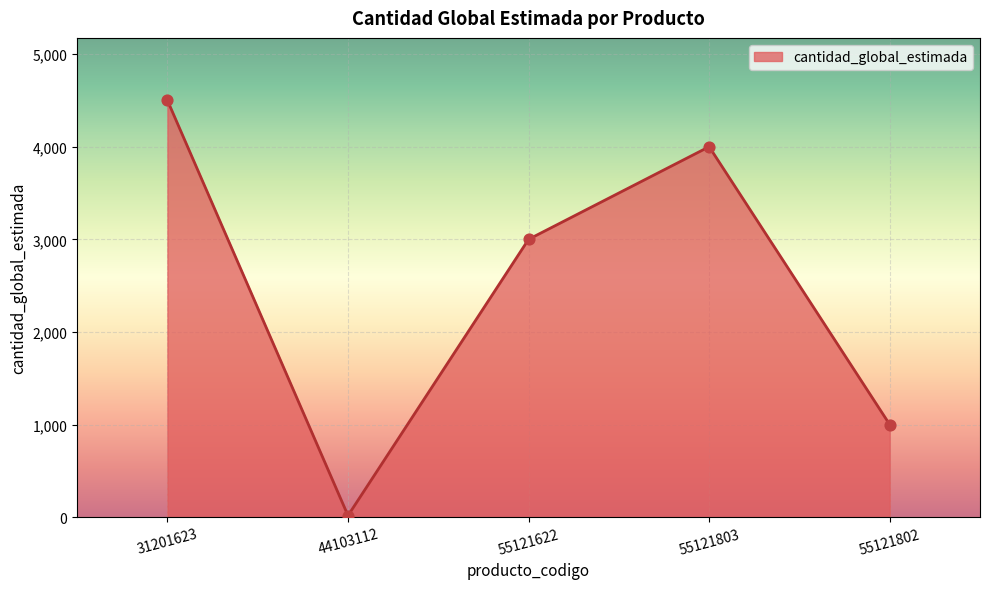

What is the change in value from 55121622 to 55121803?

+1000